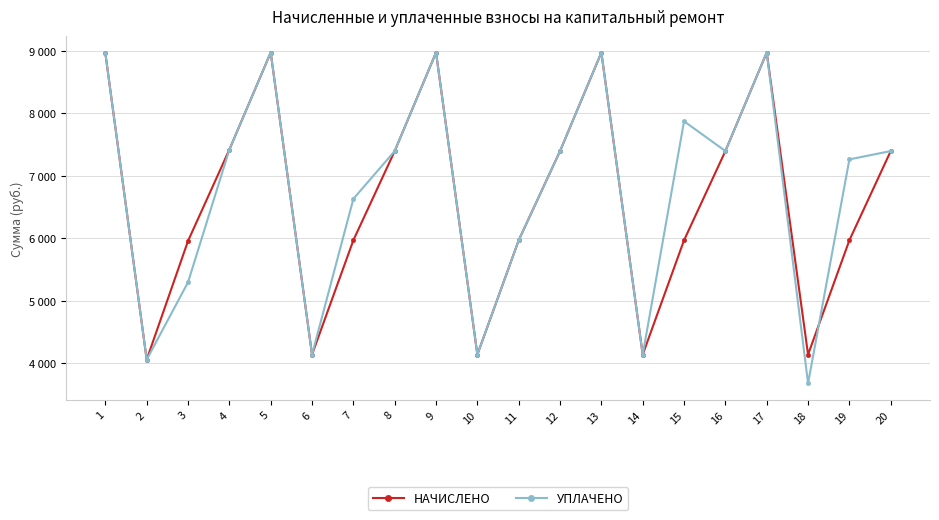

Reading left to right, transcribe all the data shown in this chart.

начислено: 8962.6	4055.0	5955.8	7418.9	8974.1	4135.7	5967.4	7395.8	8974.1	4135.7	5967.4	7395.8	8974.1	4135.7	5967.4	7395.8	8974.2	4135.7	5967.4	7395.8
уплачено: 8962.6	4055.0	5294.1	7418.9	8974.1	4135.7	6630.4	7395.8	8974.1	4135.7	5967.4	7395.8	8974.1	4135.7	7873.1	7395.8	8974.2	3676.2	7262.5	7395.8